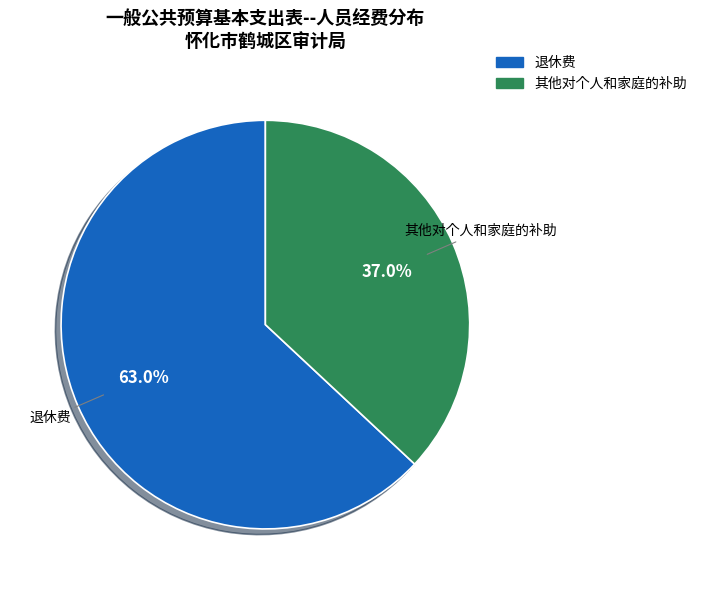

Rank the categories by value from lowest to highest.

其他对个人和家庭的补助, 退休费